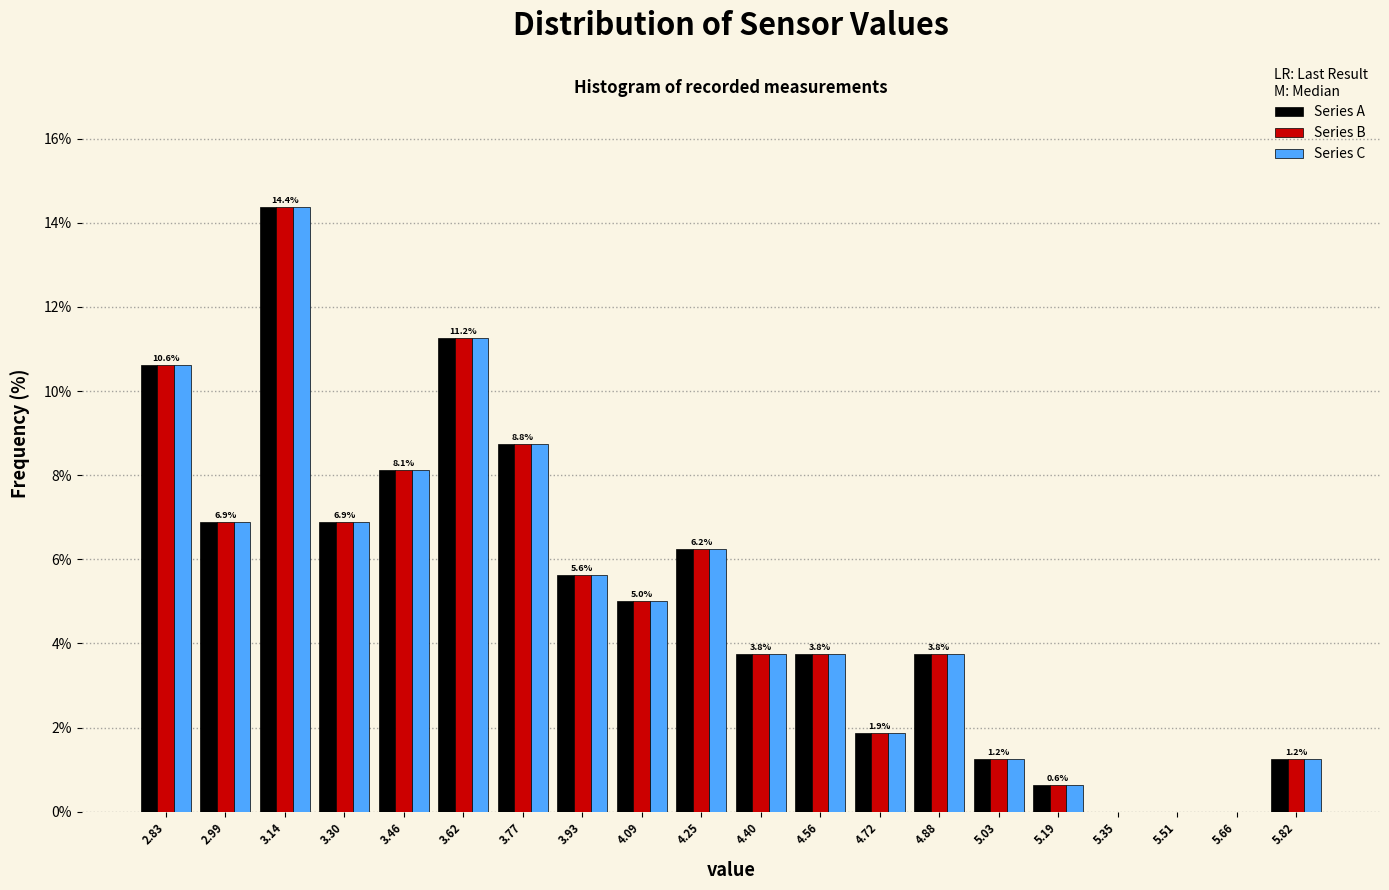

In the Series C series, which range on the x-axis has the tallest bar?

3.06 to 3.22